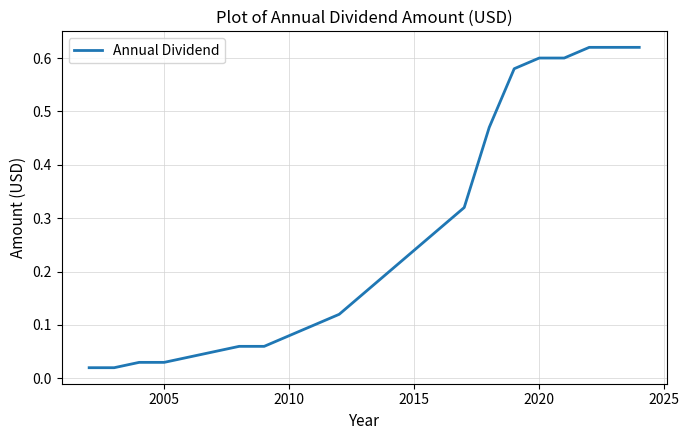

What is the difference between the maximum and second lowest values?

0.6